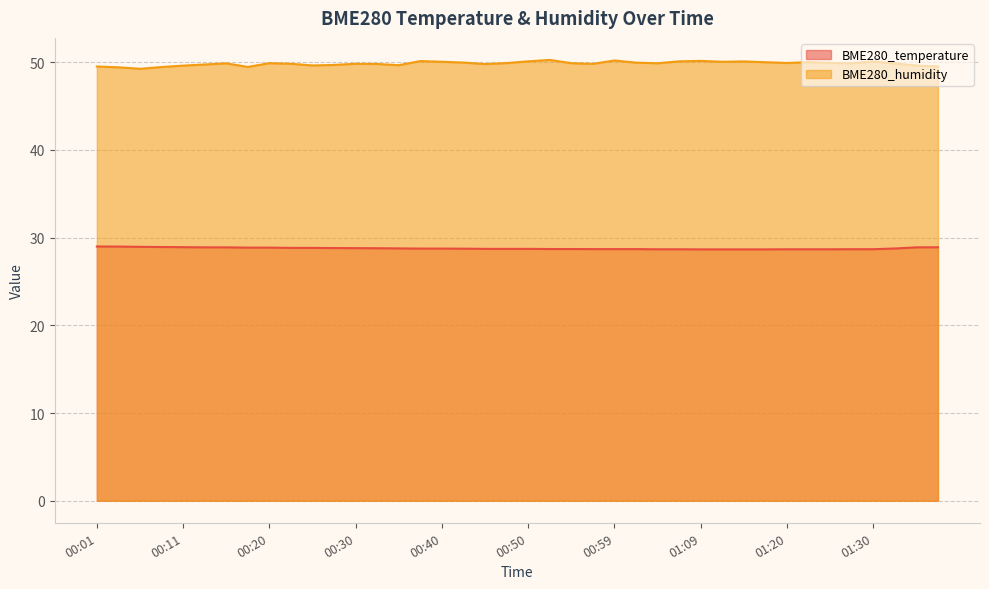

What position from the left is 00:32?

14